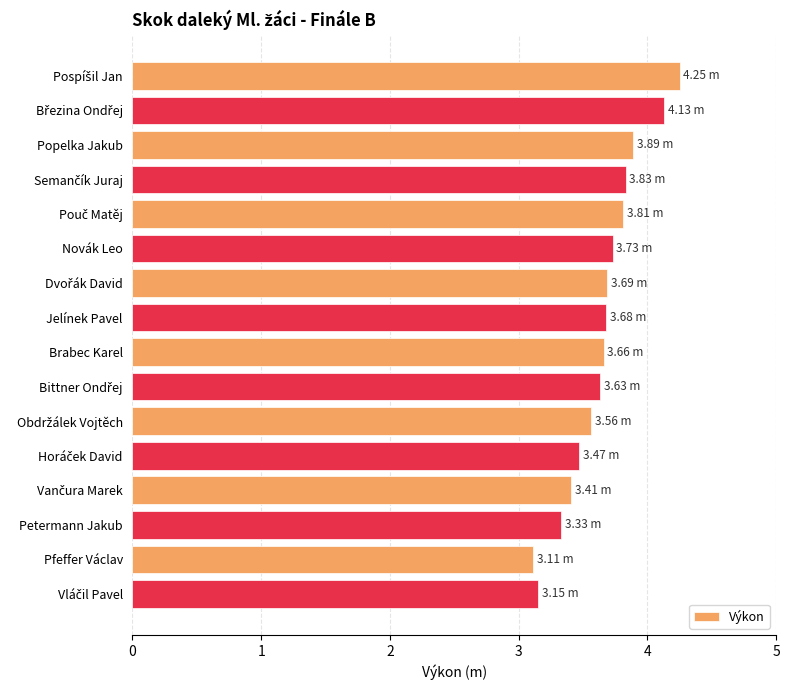

What is the difference between the maximum and minimum values?

1.1